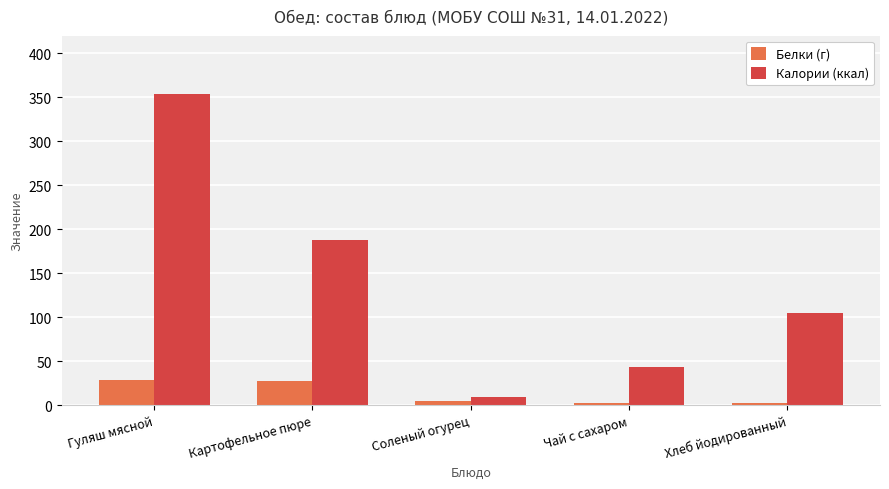

What is the value of the Белки (г) bar at the 4th from the left?

2.1